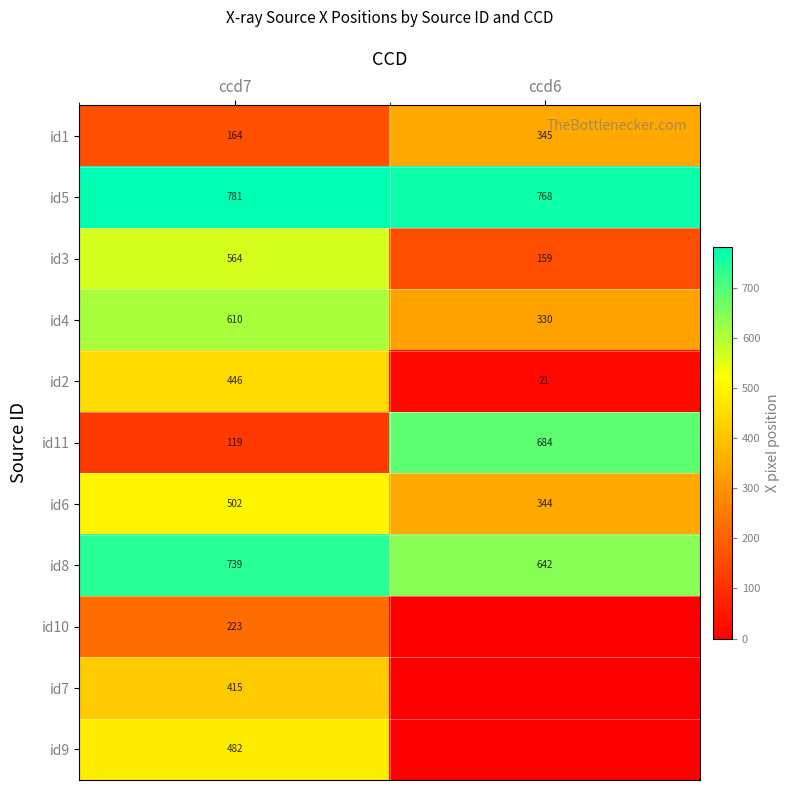

What is the sum of all id11 values?

803